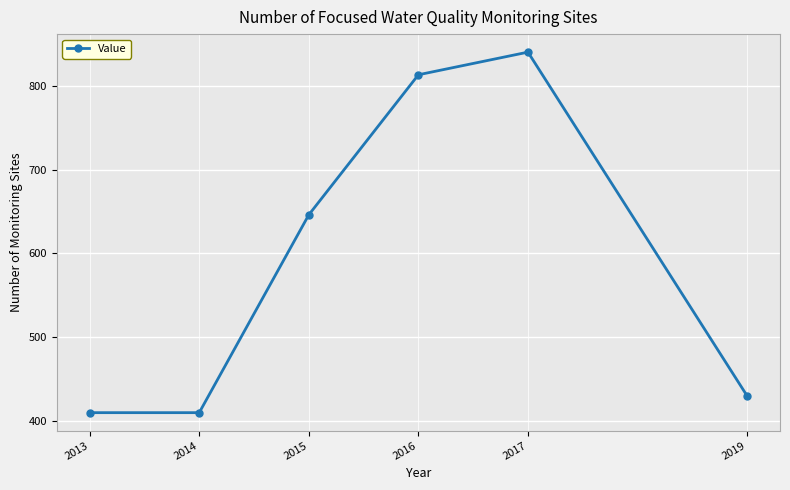

What is the difference between the maximum and minimum values?

430